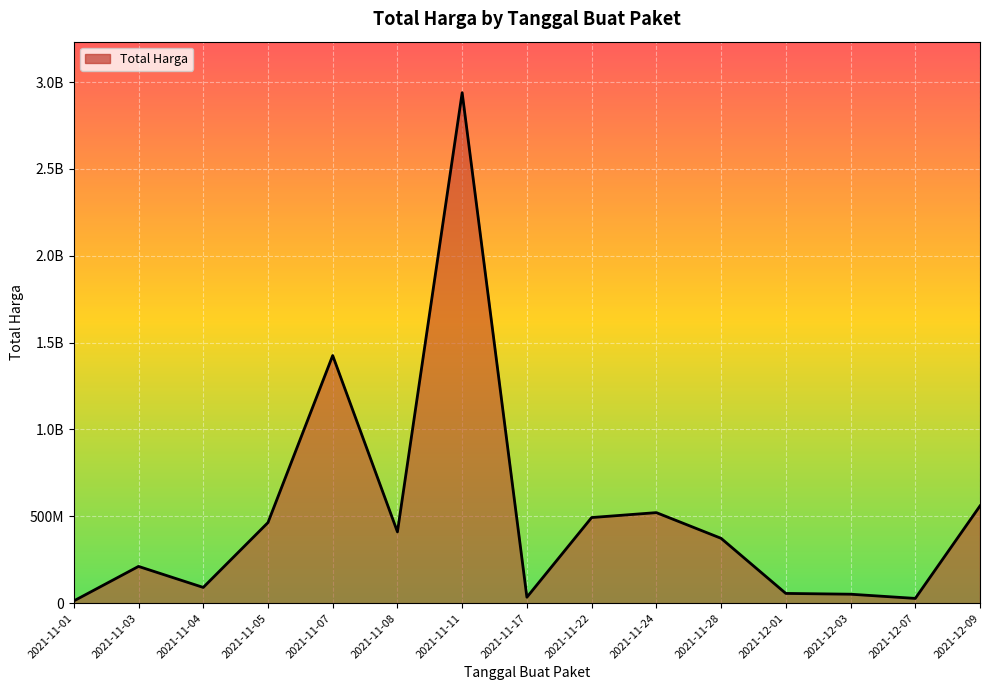

Where is the first local maximum?

2021-11-03